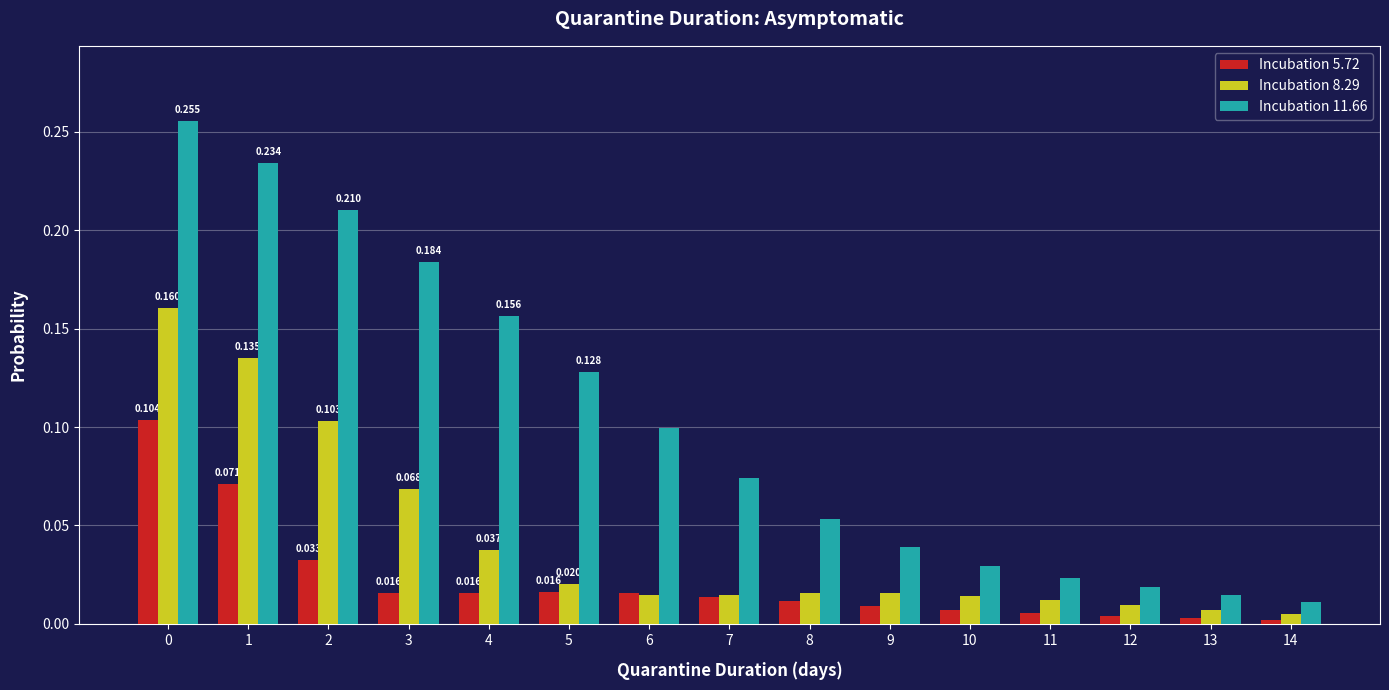

The value of Incubation 11.66 at 14 is 0.0. True or false?

True